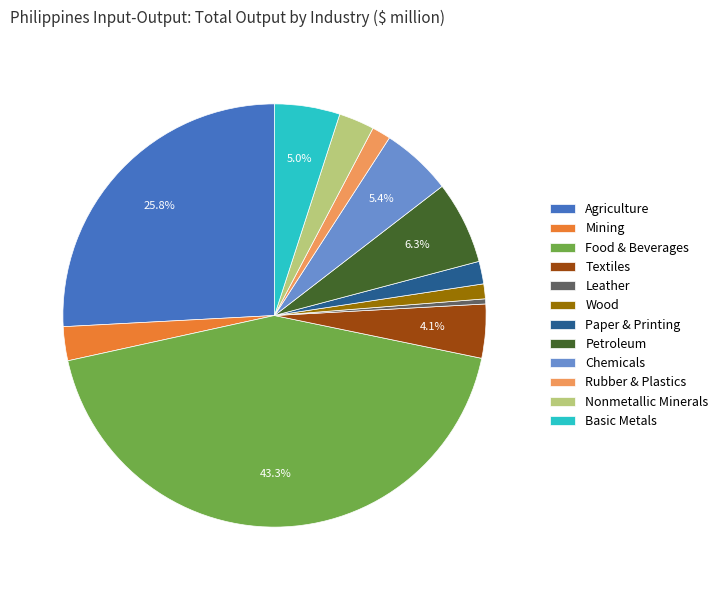

How many segments does this pie chart have?

12